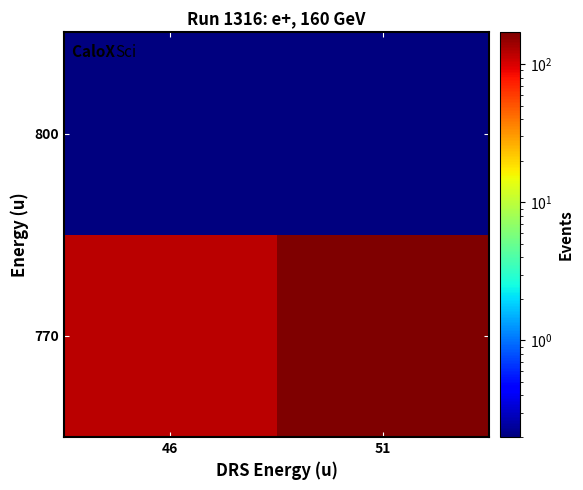

What is the maximum value shown in the chart?

170.0